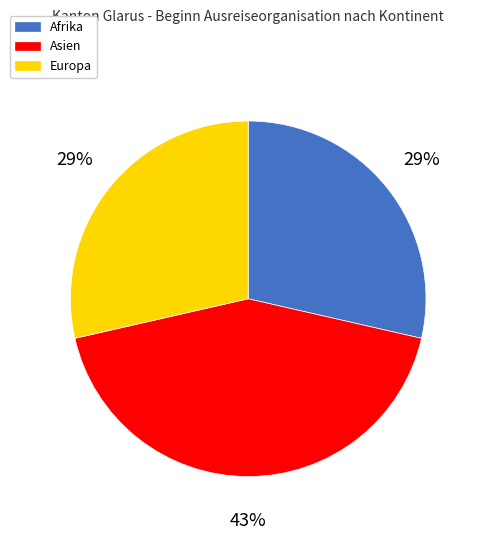

What is the largest slice in the pie chart?

Asien